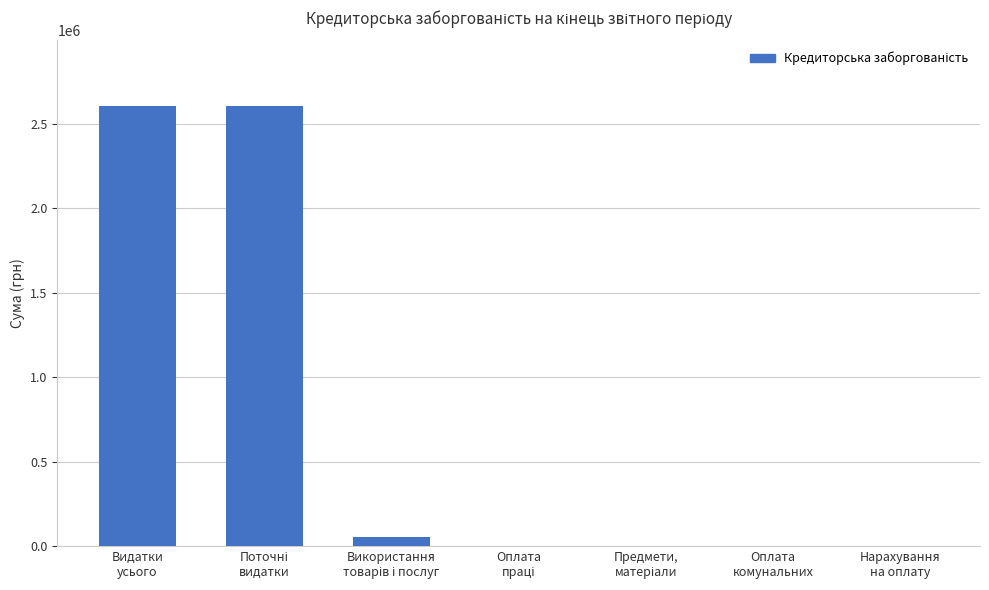

What is the greatest value displayed?

2604918.0